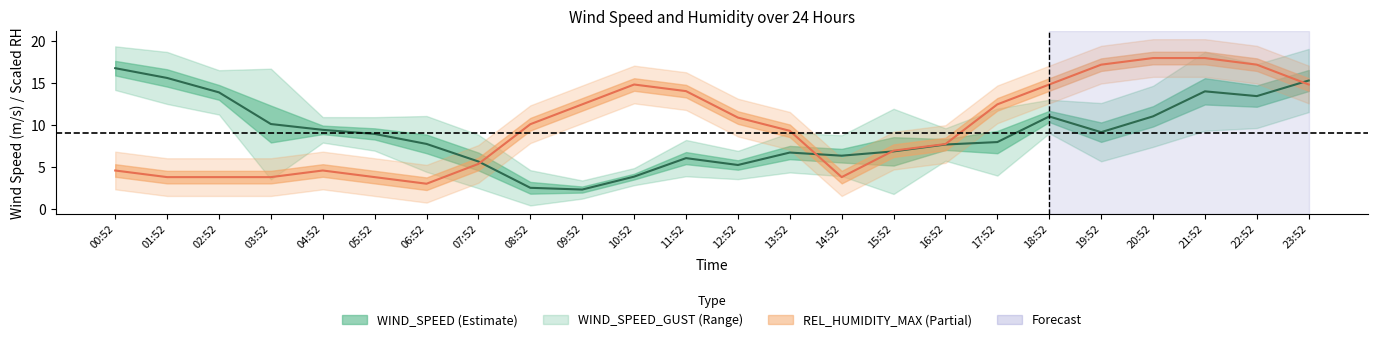

Is it true that WIND_SPEED_GUST equals 9.2 at 23:52?

False